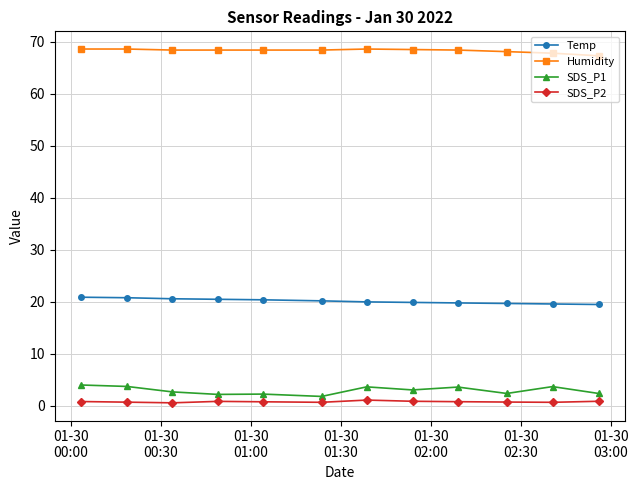

What are all the series names shown in the legend?

Temp, Humidity, SDS_P1, SDS_P2